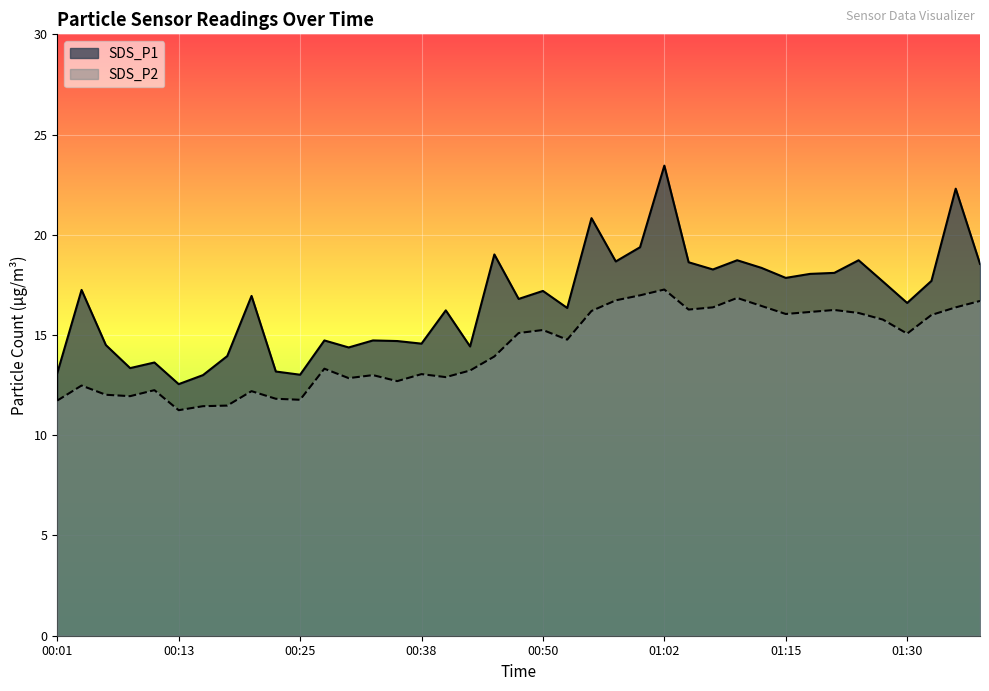

What is the difference between the highest and lowest values at 01:30?

1.5